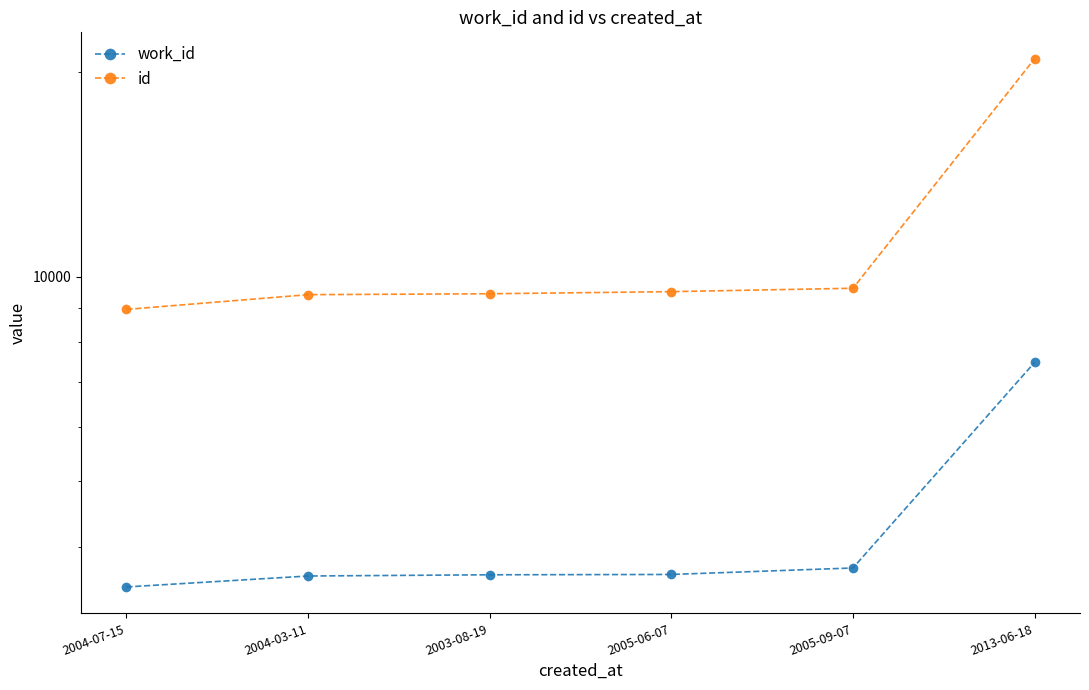

Reading left to right, extract all data points from this chart.

work_id: 3489	3621	3636	3640	3721	7476
id: 8949	9408	9437	9505	9615	20952